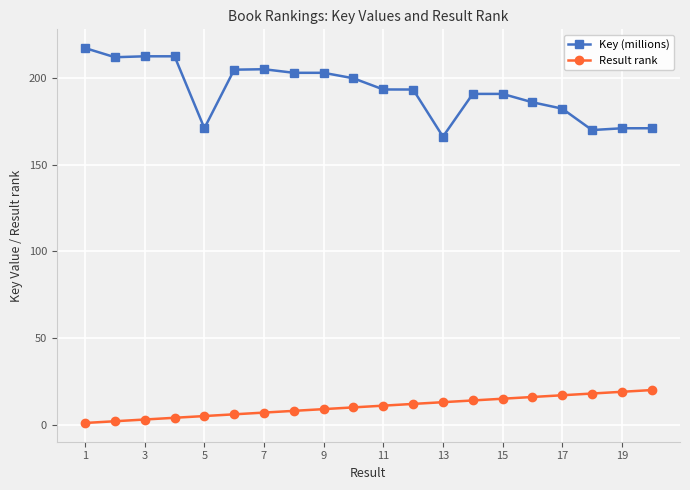

What is the average value of the Result rank series?

10.5